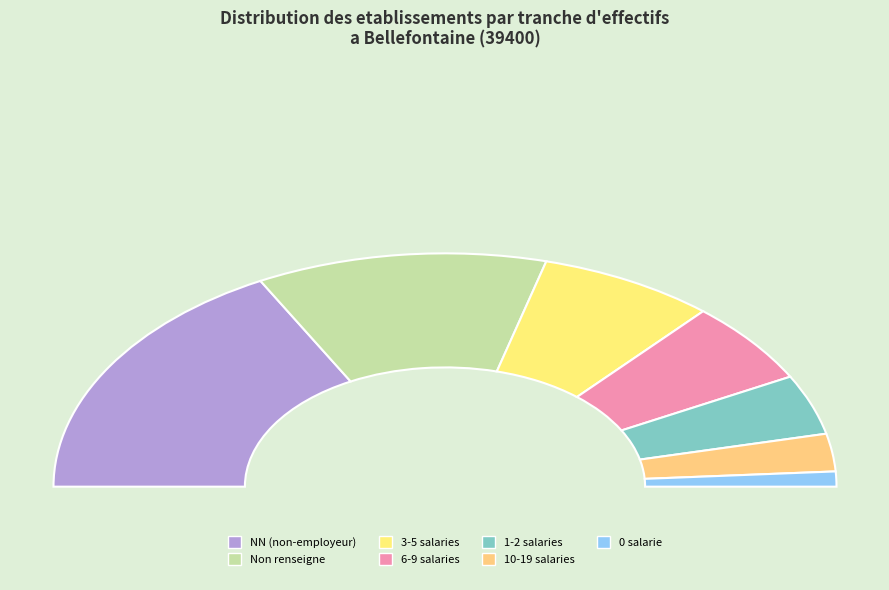

Is 01 the majority of the pie?

No